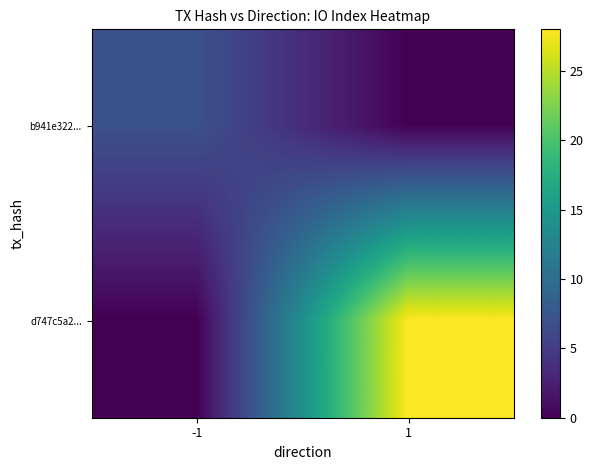

What value does the d747c5a2... series have at 1, to the nearest 10?

30